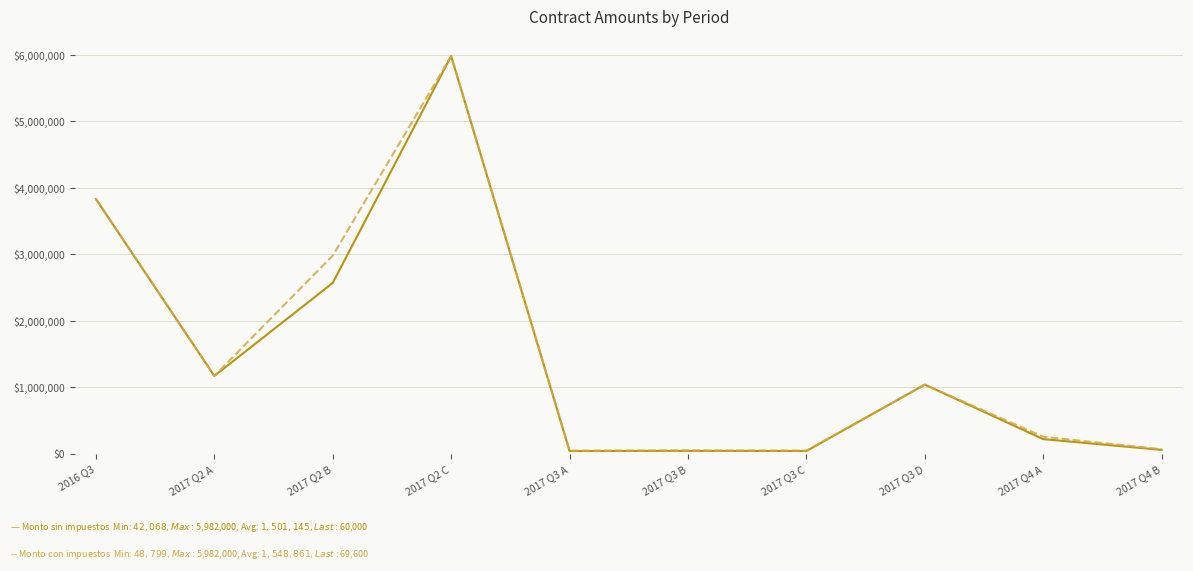

At which category is the sum across all series the highest?

2017 Q2 C